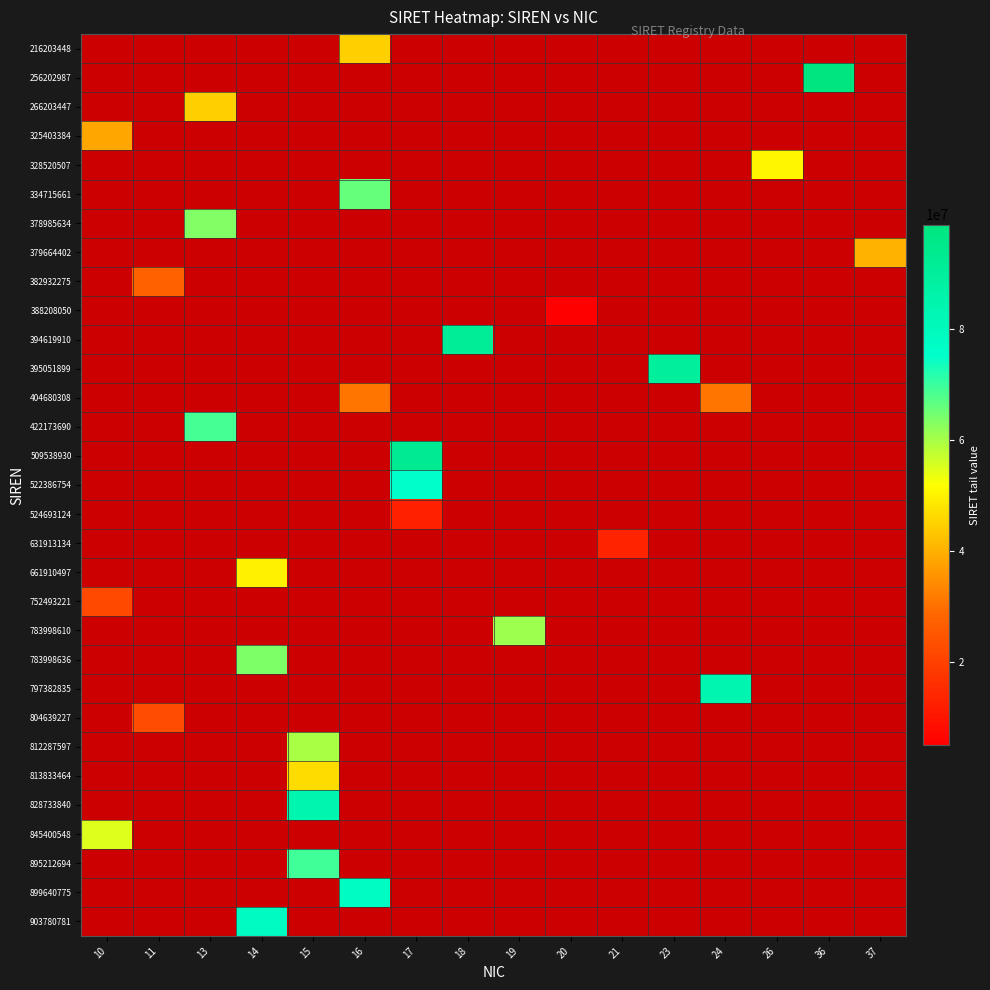

Count the number of data series in this chart.

31